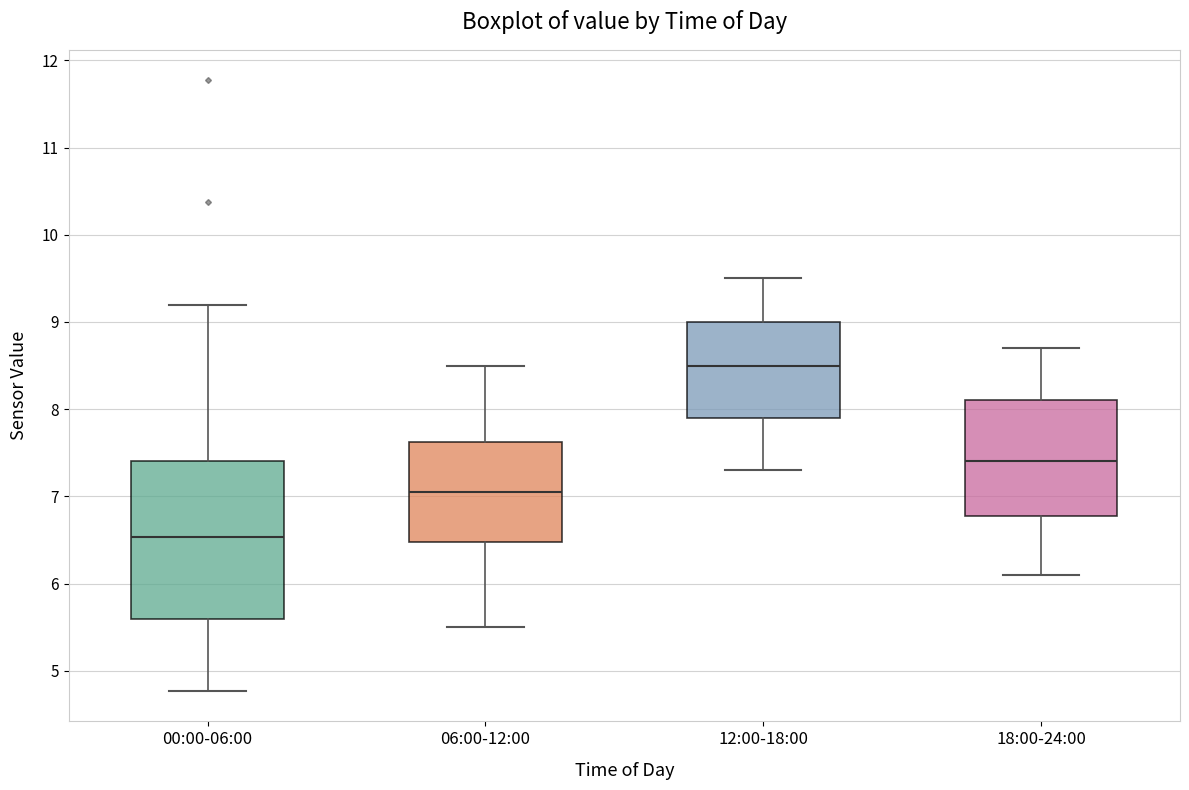

Where does the median line of the box for 12:00-18:00 sit on the y-axis? The values are not printed on the chart, so give them approximately, as read against the axis.

8.5